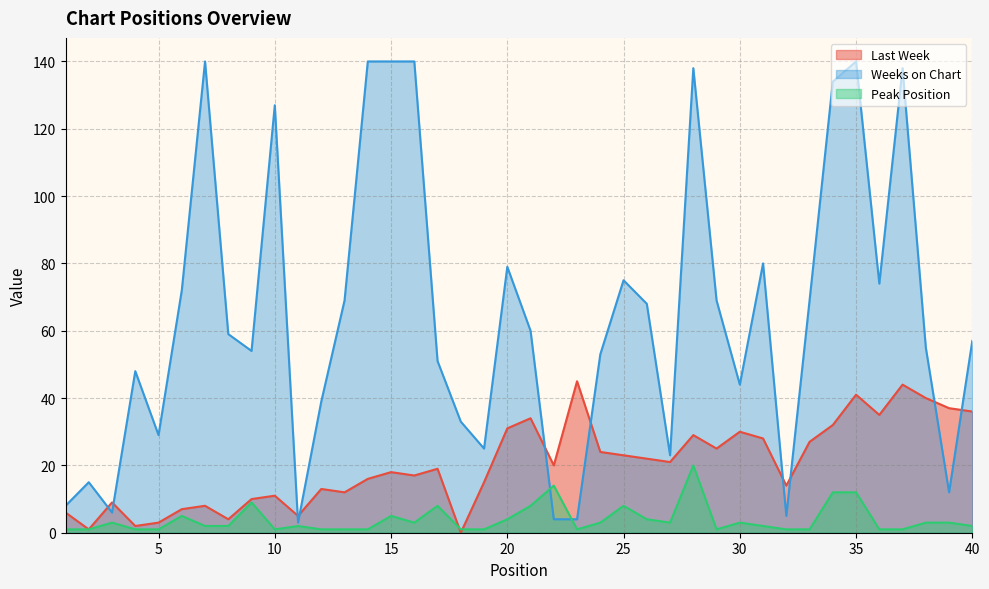

What is the highest value of the Peak Position series?

20